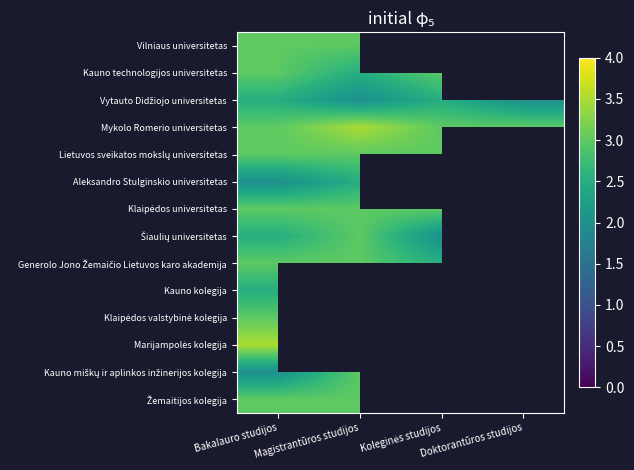

Is the value of Kauno technologijos universitetas at Doktorantūros studijos greater than the value of Vilniaus universitetas at Bakalauro studijos?

No